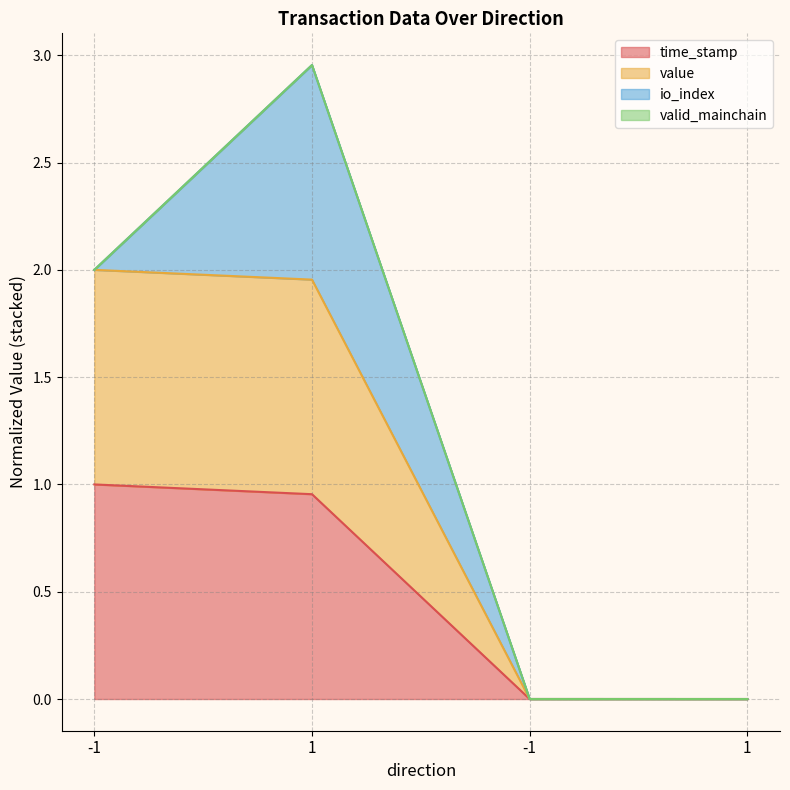

What is the difference between the value values at 1 and 1?

2.0